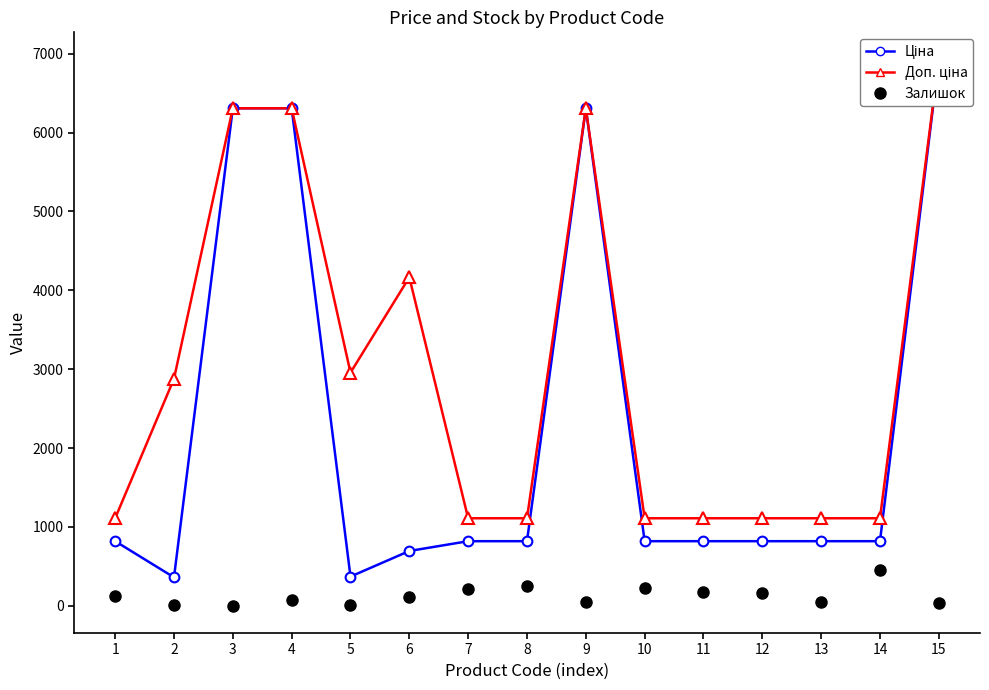

What is the sum of all Доп. ціна values?

44725.3